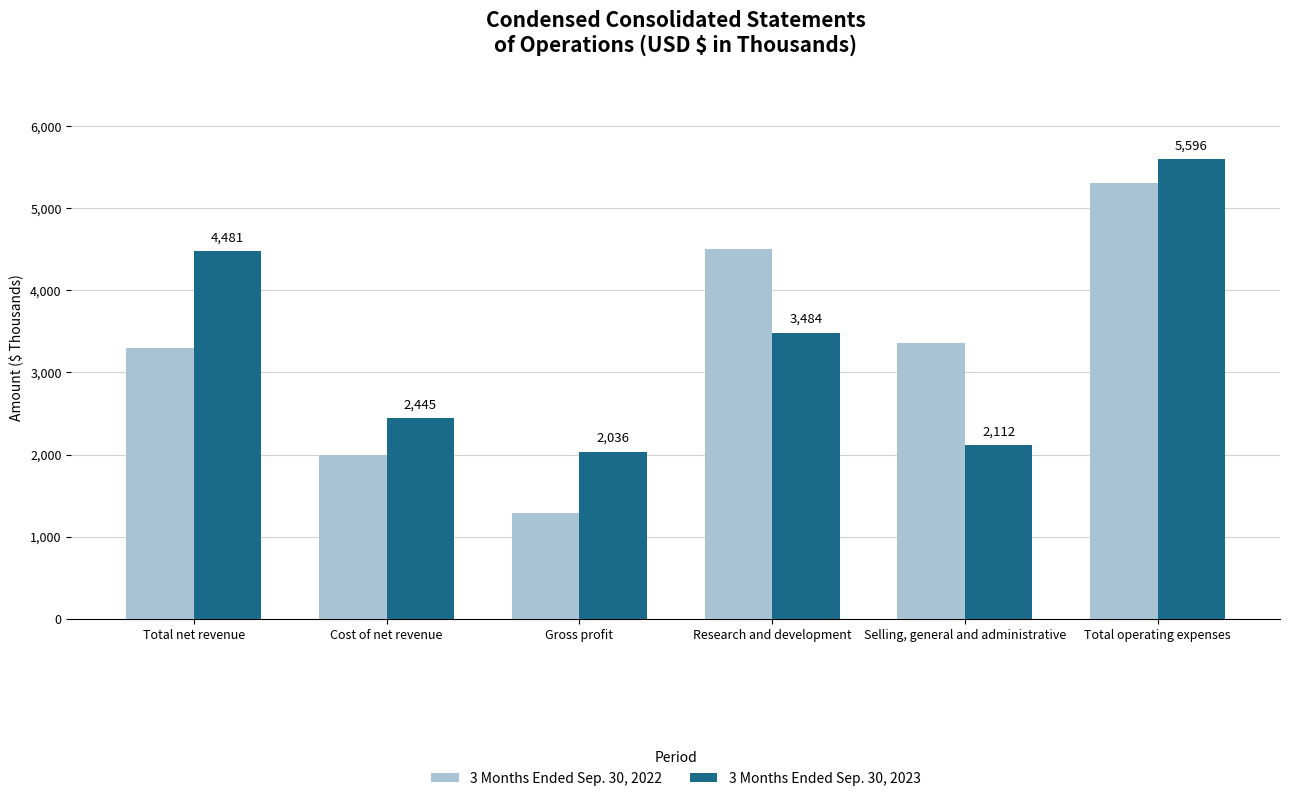

What is the total value across all series at Total net revenue?

7775